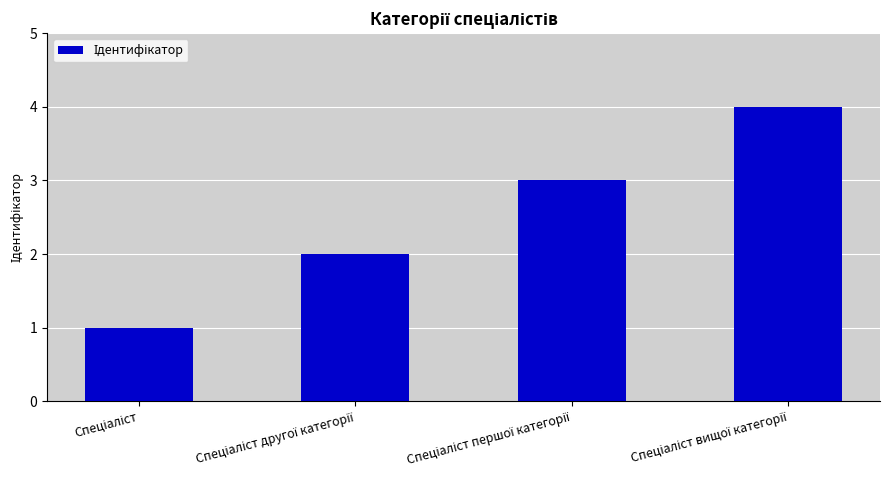

What is the greatest value displayed?

4